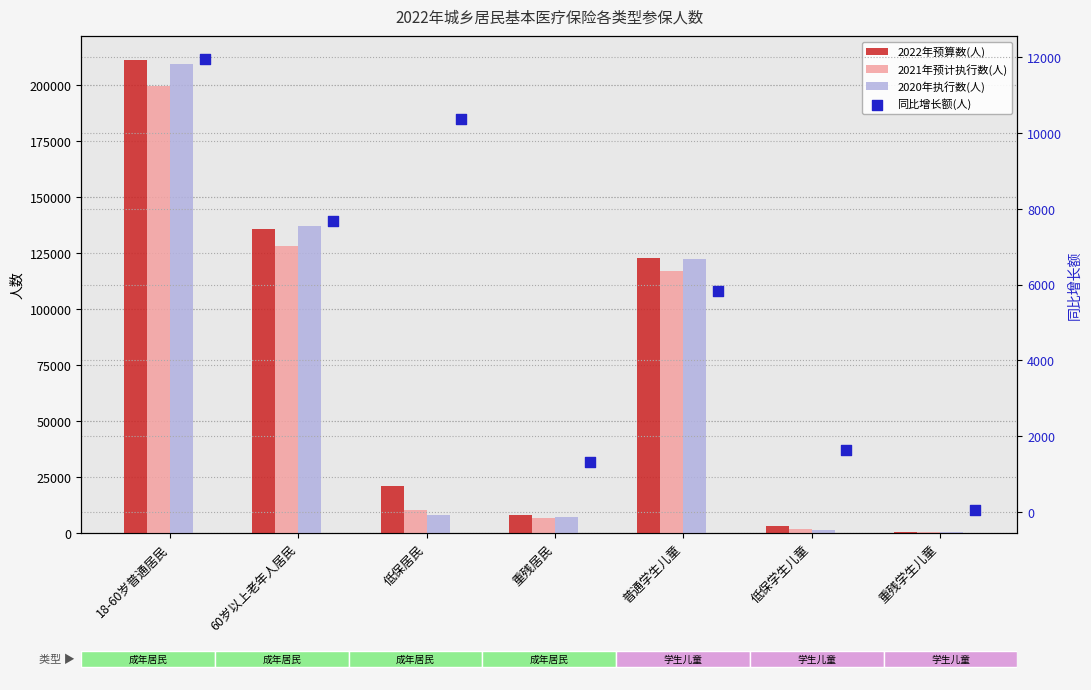

Which series contains the highest Y value?

2022年预算数(人)